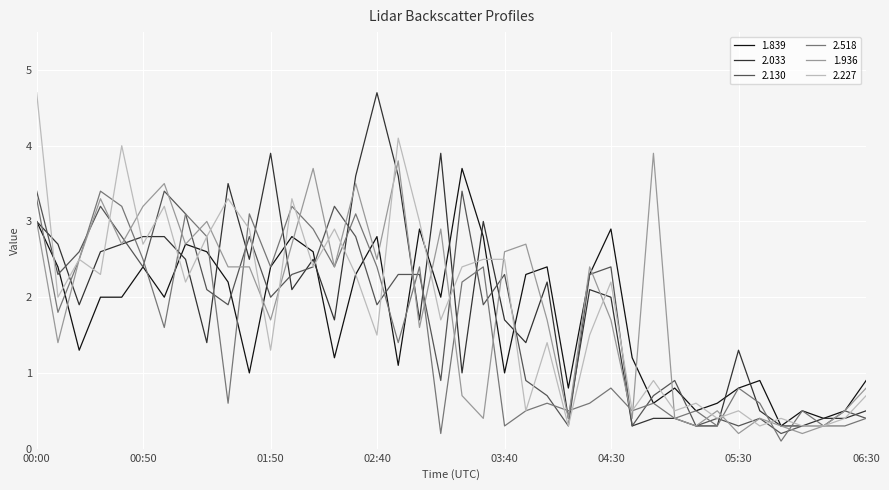

What is the maximum value shown in the chart?

4.7